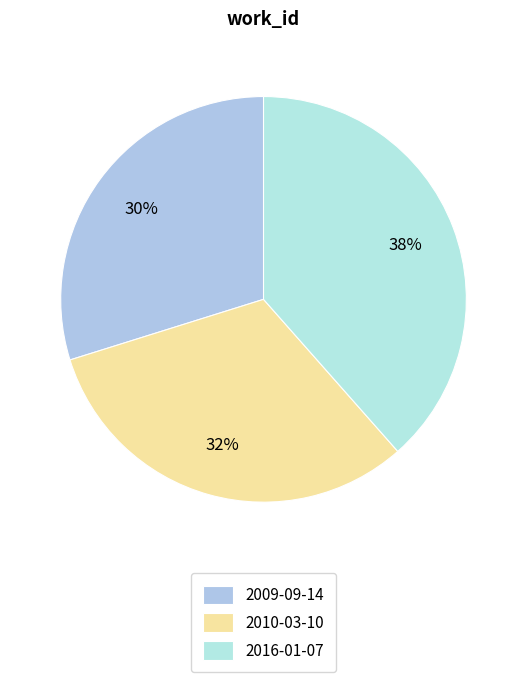

Does 2016-01-07 account for over 50% of the chart?

No